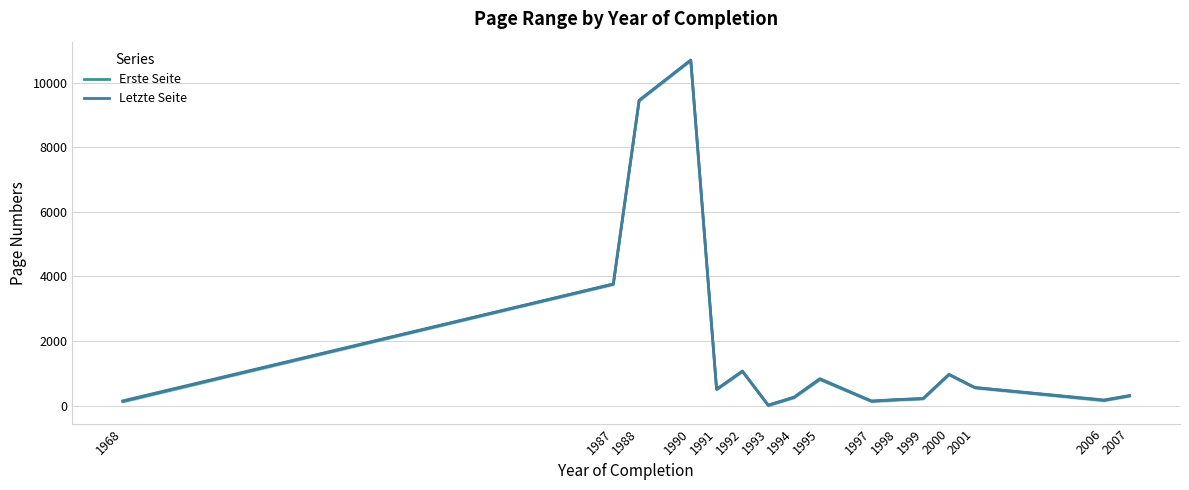

How many data points in Erste Seite are less than 504?

8